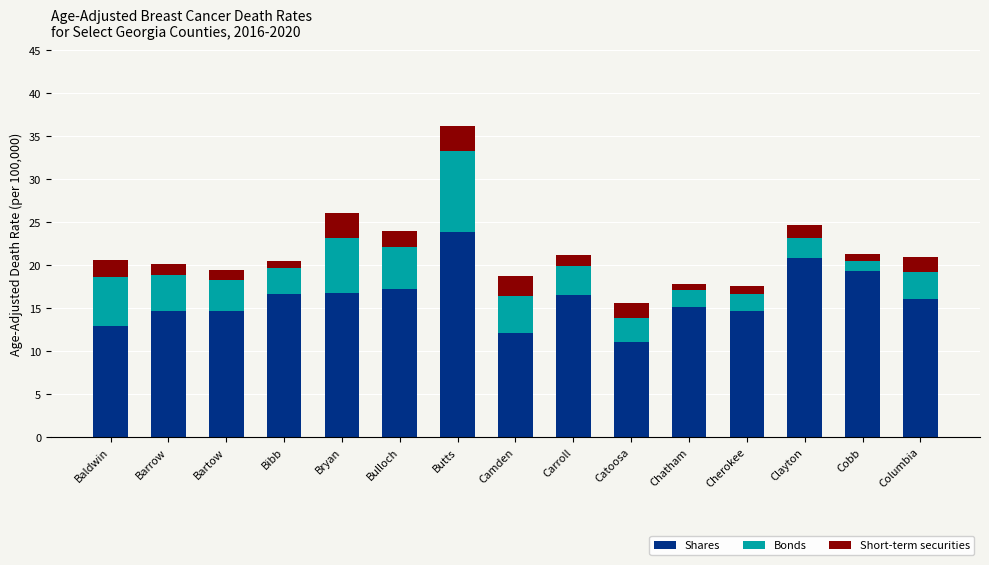

What is the average value of the Shares series?

16.1